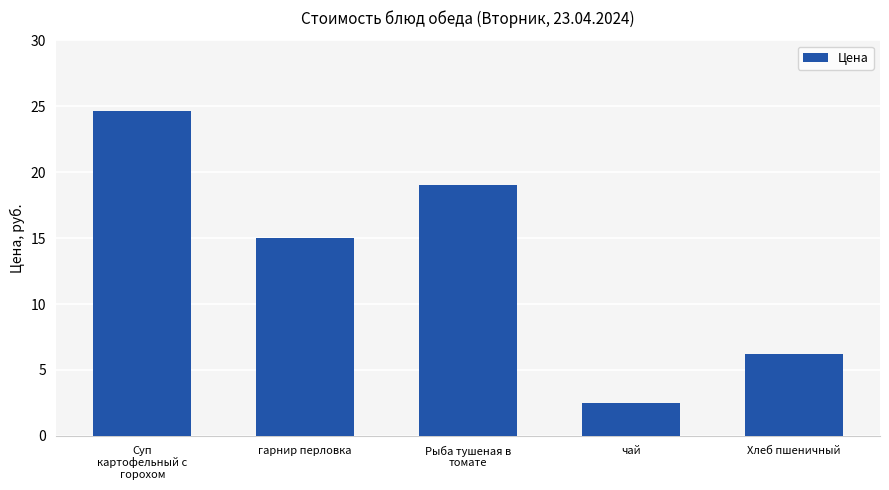

Rank the categories by value from lowest to highest.

чай, Хлеб пшеничный, гарнир перловка, Рыба тушеная в
томате, Суп
картофельный с
горохом